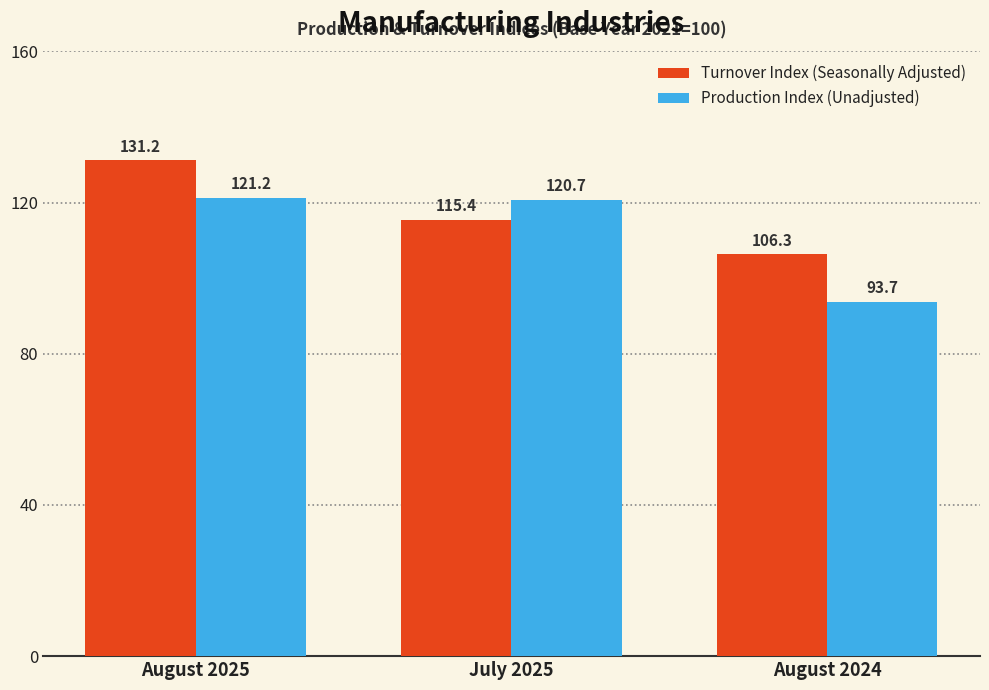

What is the greatest value displayed?

131.2